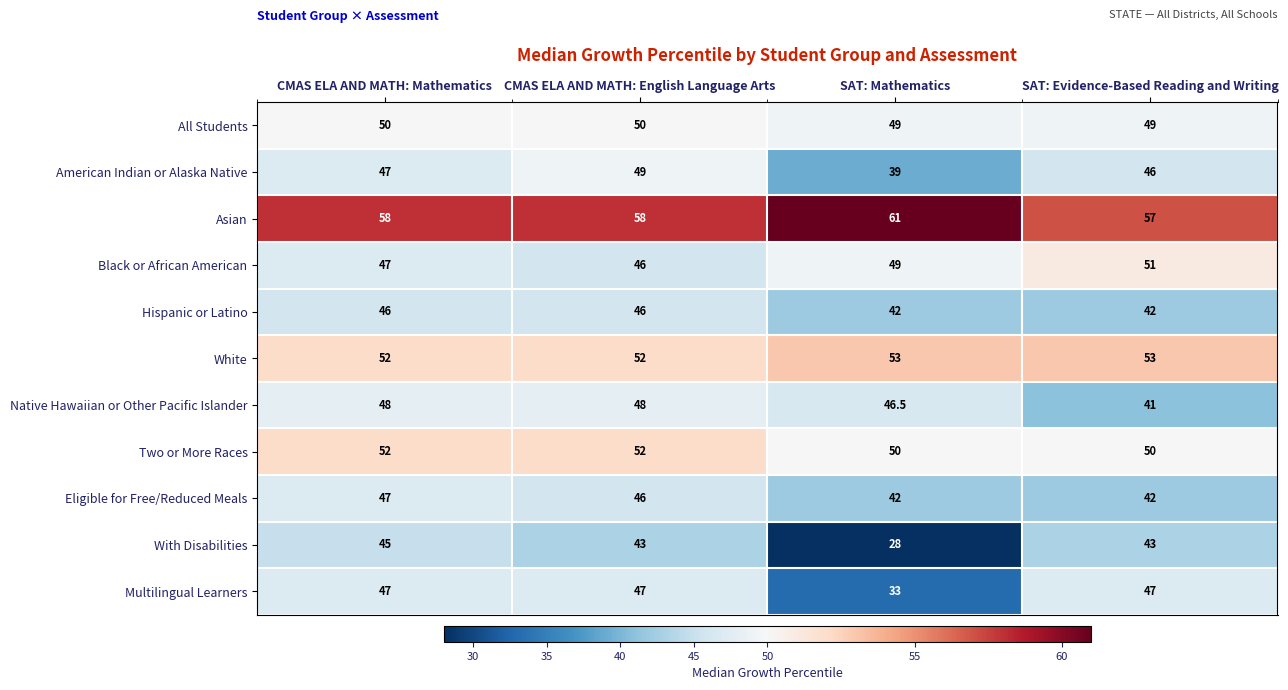

What is the total value across all series at SAT: Mathematics?

492.5